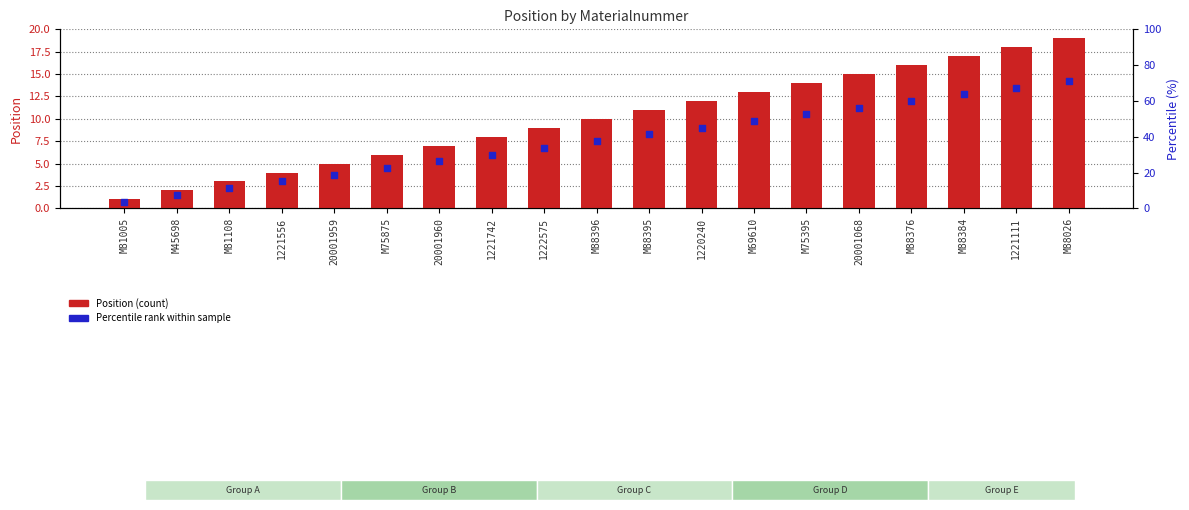

Which series contains the highest Y value?

Position